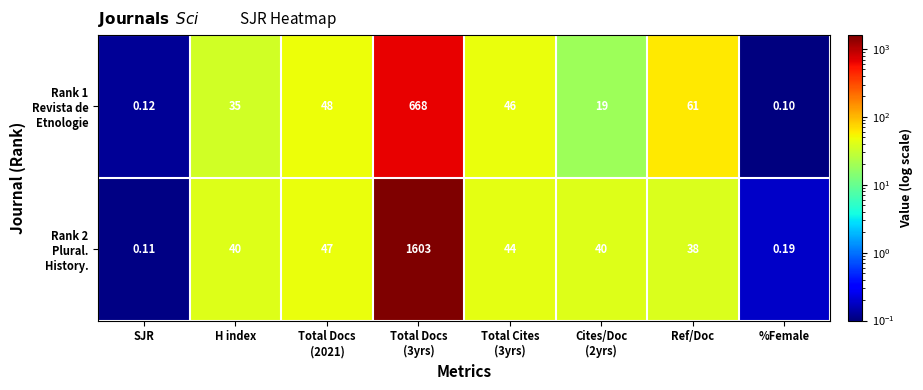

What is the maximum value shown in the chart?

1603.0